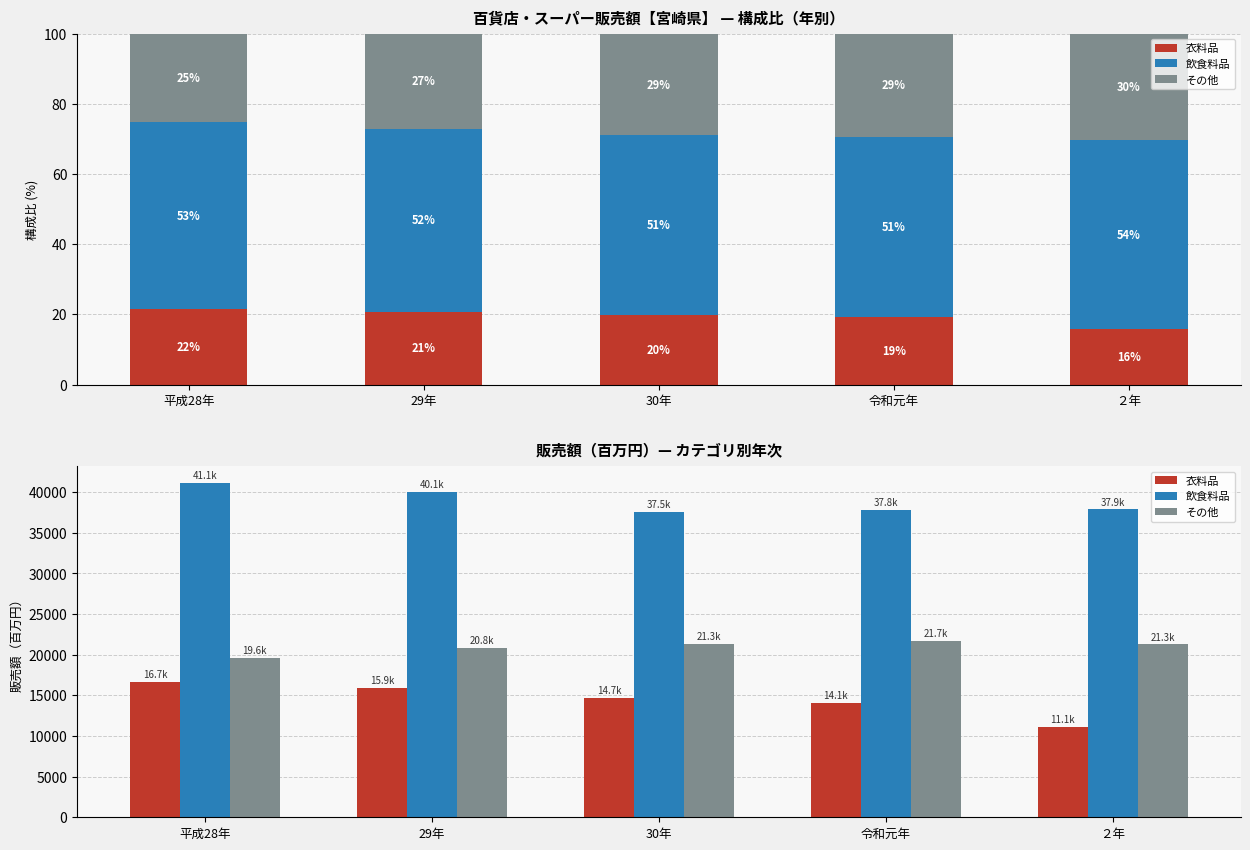

Which label corresponds to the smallest value in the chart?

２年